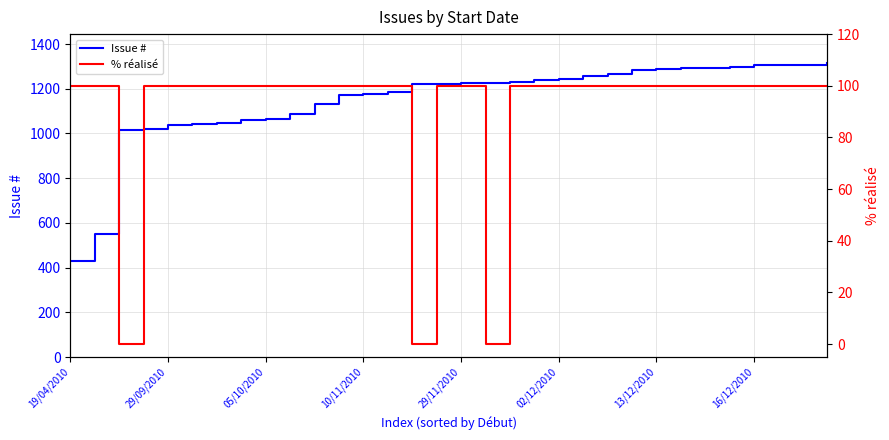

True or false: Issue # and % réalisé intersect in this chart.

False